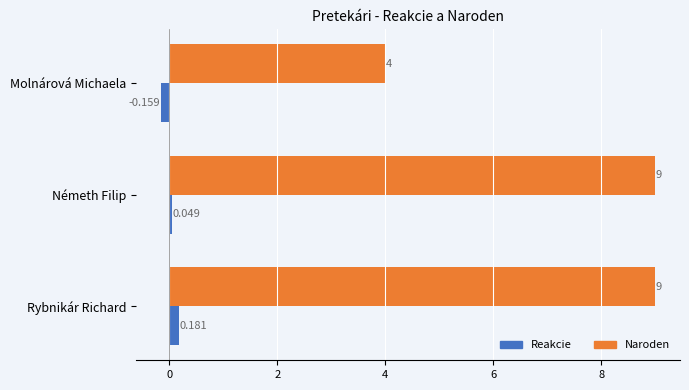

What are all the series names shown in the legend?

Reakcie, Naroden